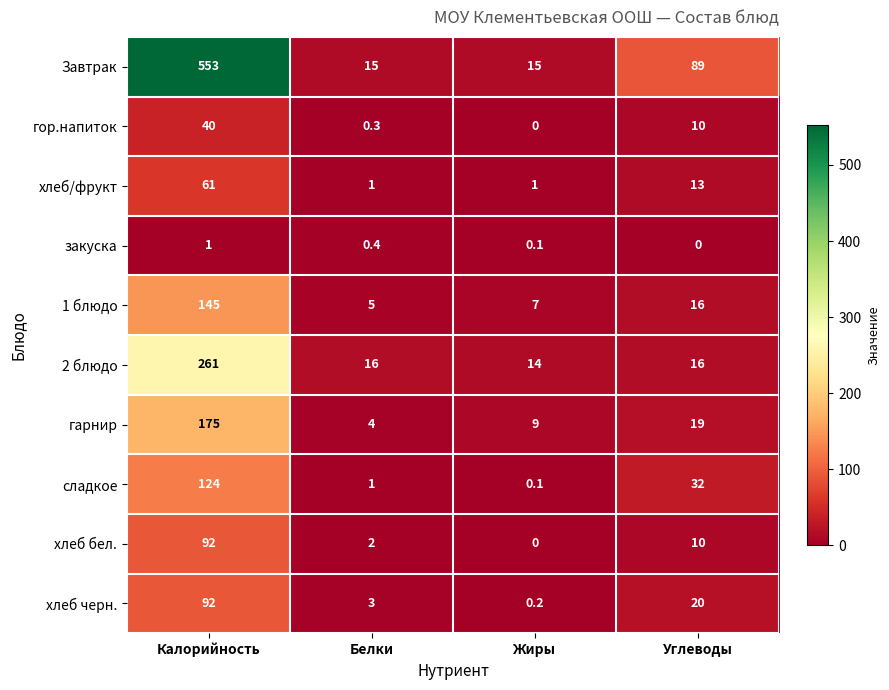

At which label is хлеб/фрукт closest to 31?

Углеводы